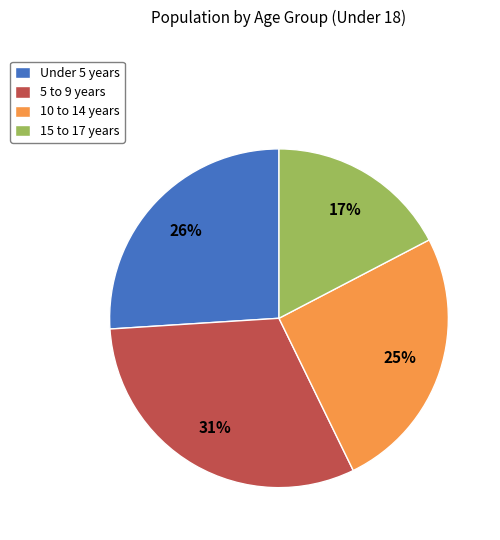

How many segments does this pie chart have?

4